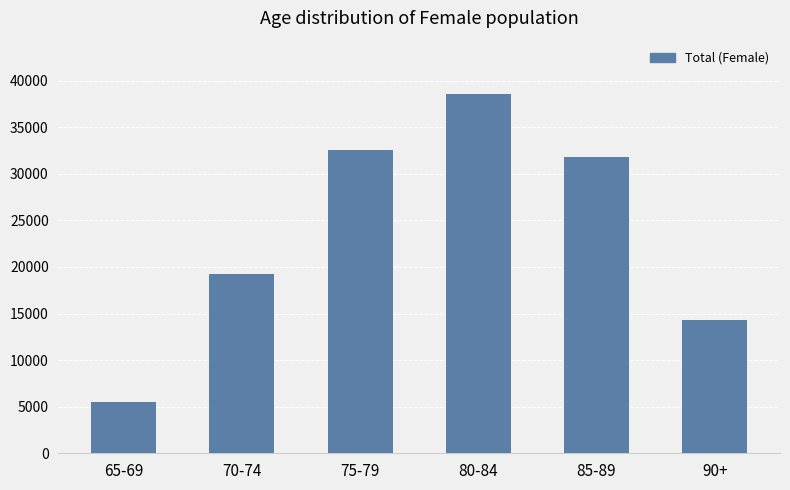

Are the bars grouped side by side (vs. stacked)?

No